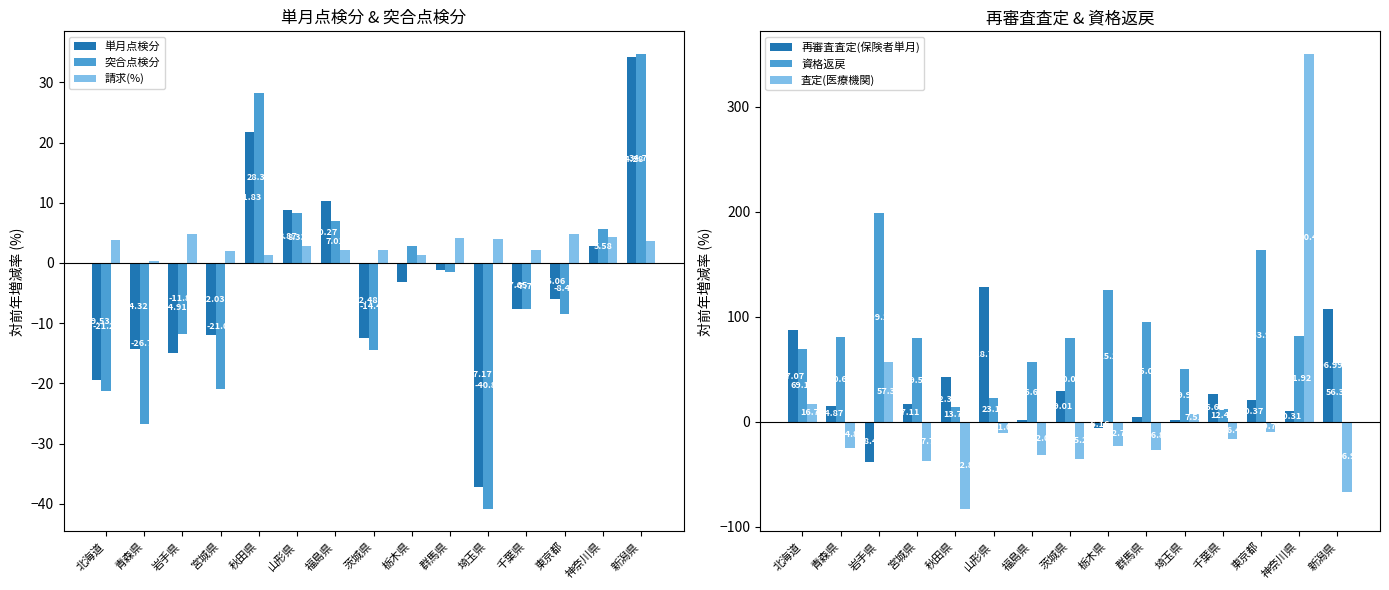

The 資格返戻 series shows 18.4 at 千葉県. True or false?

False